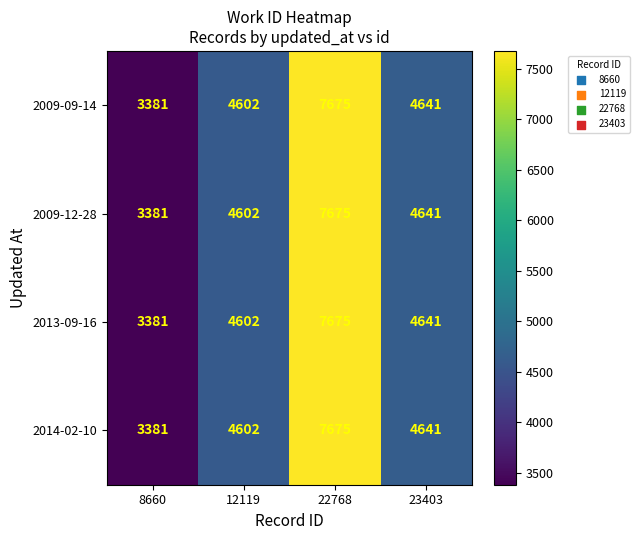

At which category is the sum across all series the highest?

22768